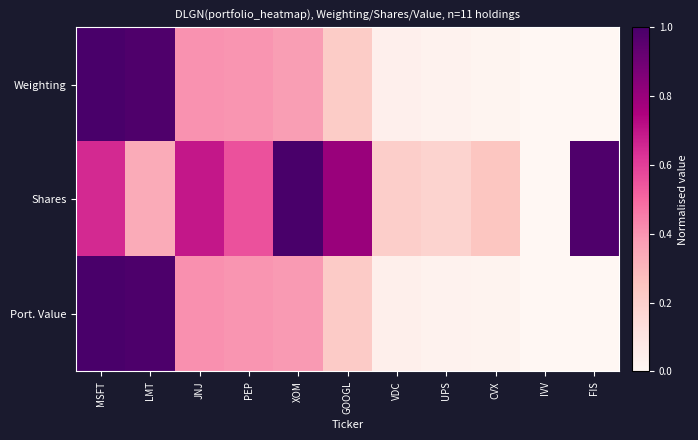

Which series has the largest range (max minus min)?

Weighting